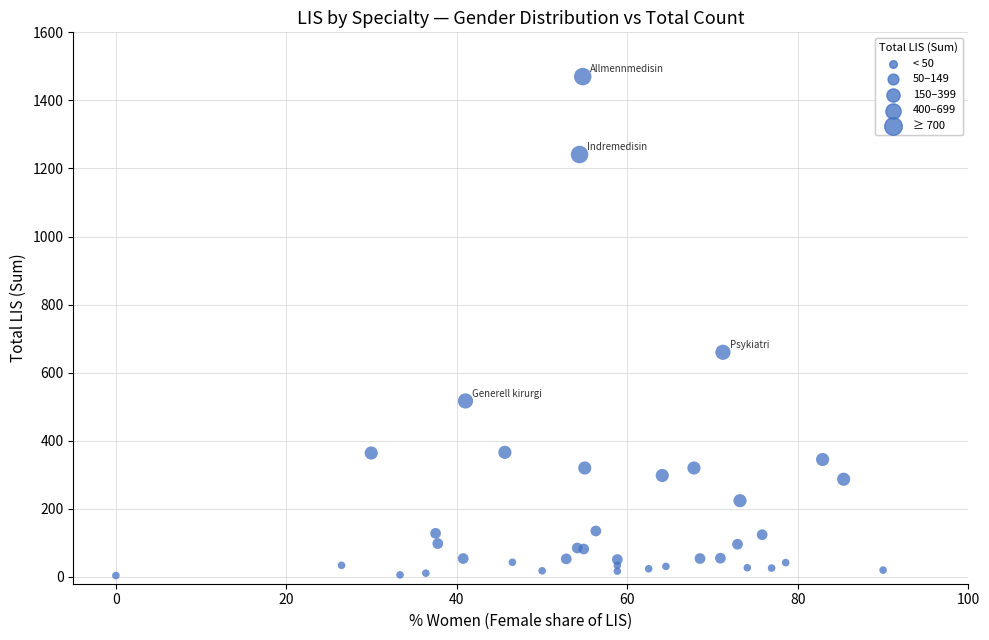

What Y value in the scatter plot is closest to 737?

660